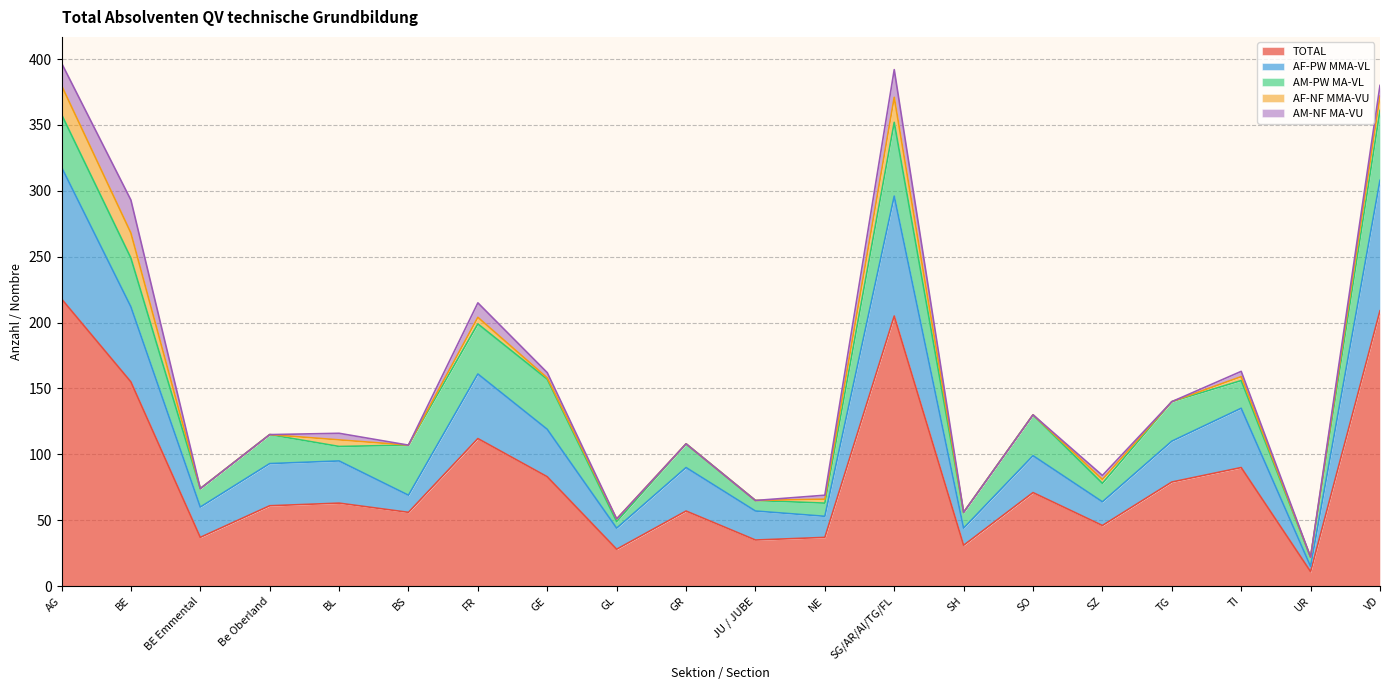

Reading right to left, list all the values displayed in this chart.

TOTAL: 209	11	90	79	46	71	31	205	37	35	57	28	83	112	56	63	61	37	155	218
AF-PW MMA-VL: 99	4	45	31	18	28	13	91	16	22	33	16	36	49	13	32	32	23	57	100
AM-PW MA-VL: 53	7	21	30	14	31	12	56	10	8	18	5	38	38	38	11	22	14	37	40
AF-NF MMA-VU: 11	0	3	0	3	0	0	19	3	0	0	2	1	5	0	5	0	0	19	22
AM-NF MA-VU: 8	0	4	0	3	0	0	21	3	0	0	0	4	11	0	5	0	0	25	17